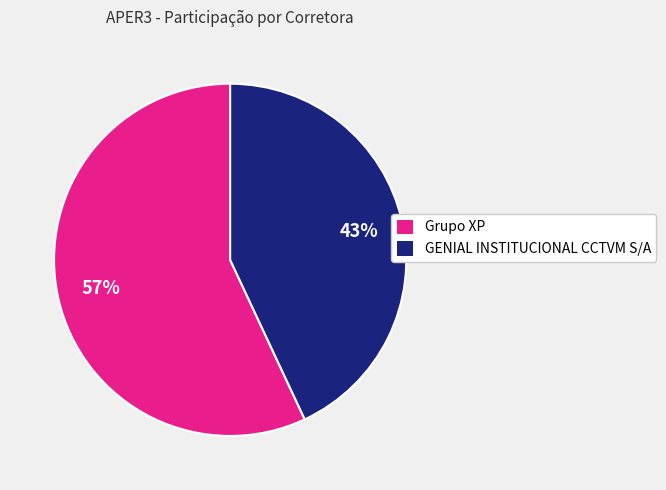

To the nearest percent, what is the combined percentage of Grupo XP and GENIAL INSTITUCIONAL CCTVM S/A?

100%